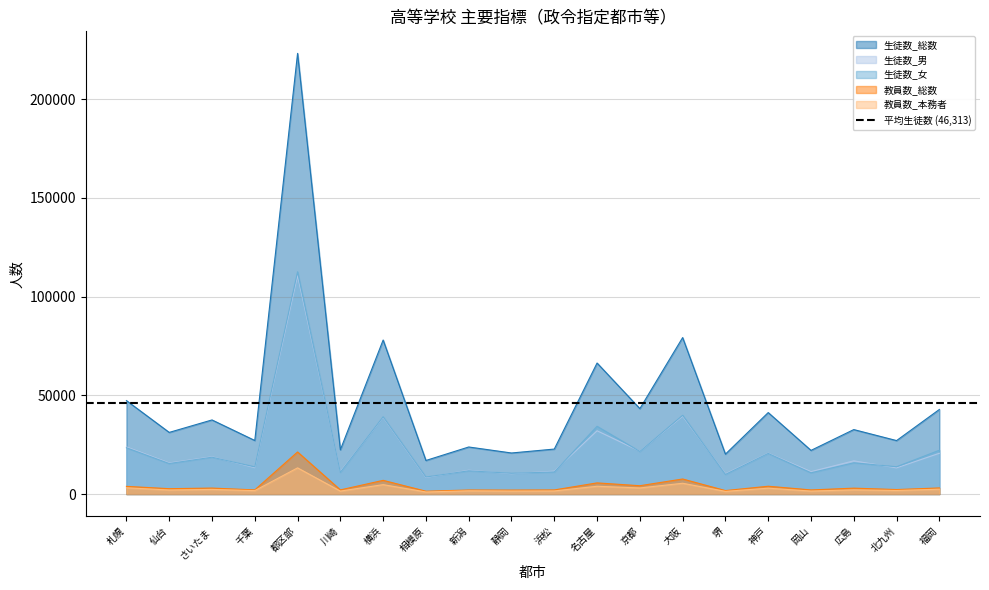

Reading left to right, list all the values displayed in this chart.

生徒数_総数: 47329	31221	37529	27130	223194	22417	78013	17002	23832	20793	22779	66360	43265	79250	20211	41267	22112	32649	27078	42838
生徒数_男: 23877	15769	18872	13359	110632	11397	38875	8377	12064	10274	11610	32049	21698	39379	10265	20701	11350	16818	13253	20647
生徒数_女: 23452	15452	18657	13771	112562	11020	39138	8625	11768	10519	11169	34311	21567	39871	9946	20566	10762	15831	13825	22191
教員数_総数: 3888	2715	3025	2097	21313	2101	6936	1441	2042	2004	2080	5648	4213	7624	1757	3959	2081	2985	2274	3093
教員数_本務者: 3152	2039	2338	1724	13261	1489	4764	1048	1642	1511	1563	3942	3075	5466	1350	2963	1500	2124	1802	2444